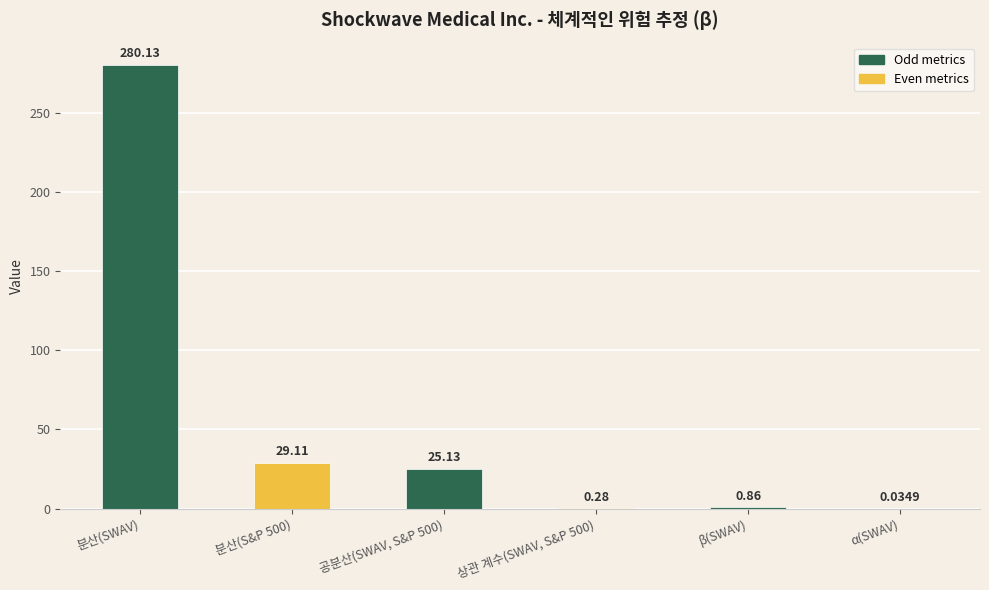

At which category does the chart reach its peak across all series?

분산(SWAV)